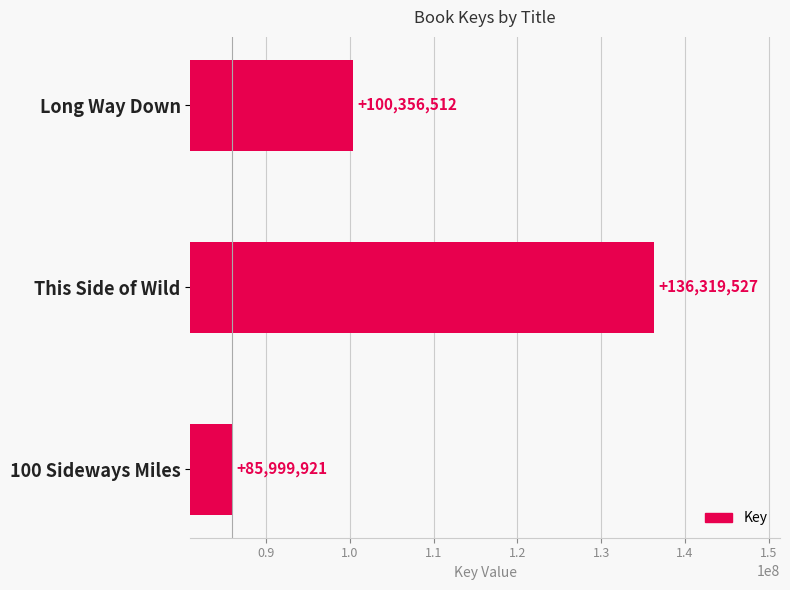

Is it true that the value at Long Way Down is 170855775?

False